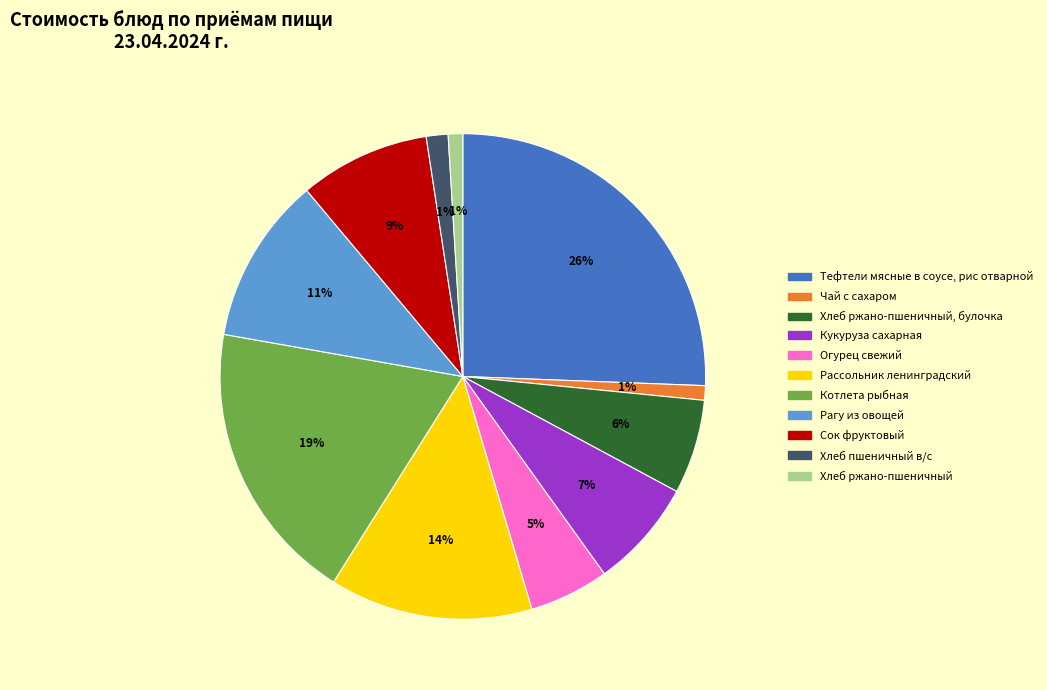

Is there any slice that represents more than half of the pie?

No